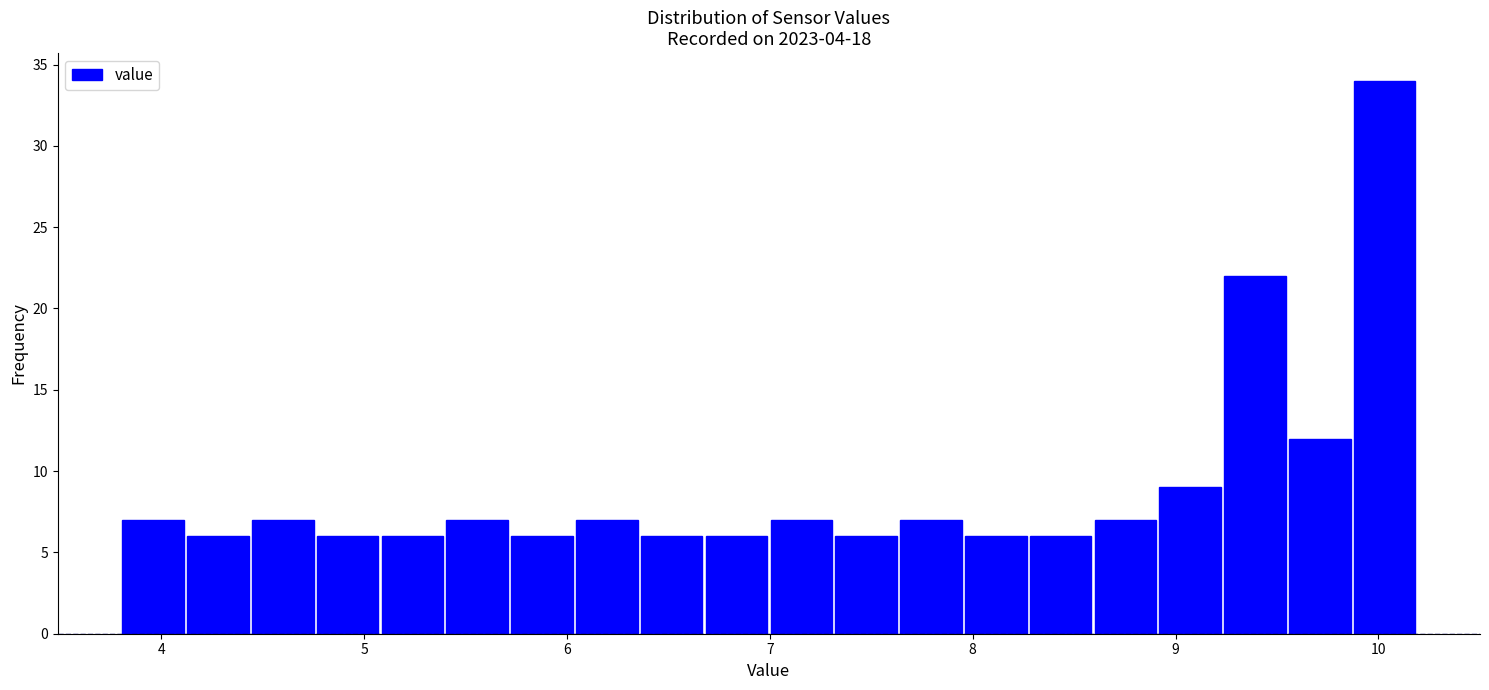

Around what value on the x-axis is the tallest bar? Give the approximate position of its centre, as read against the axis.

10.0